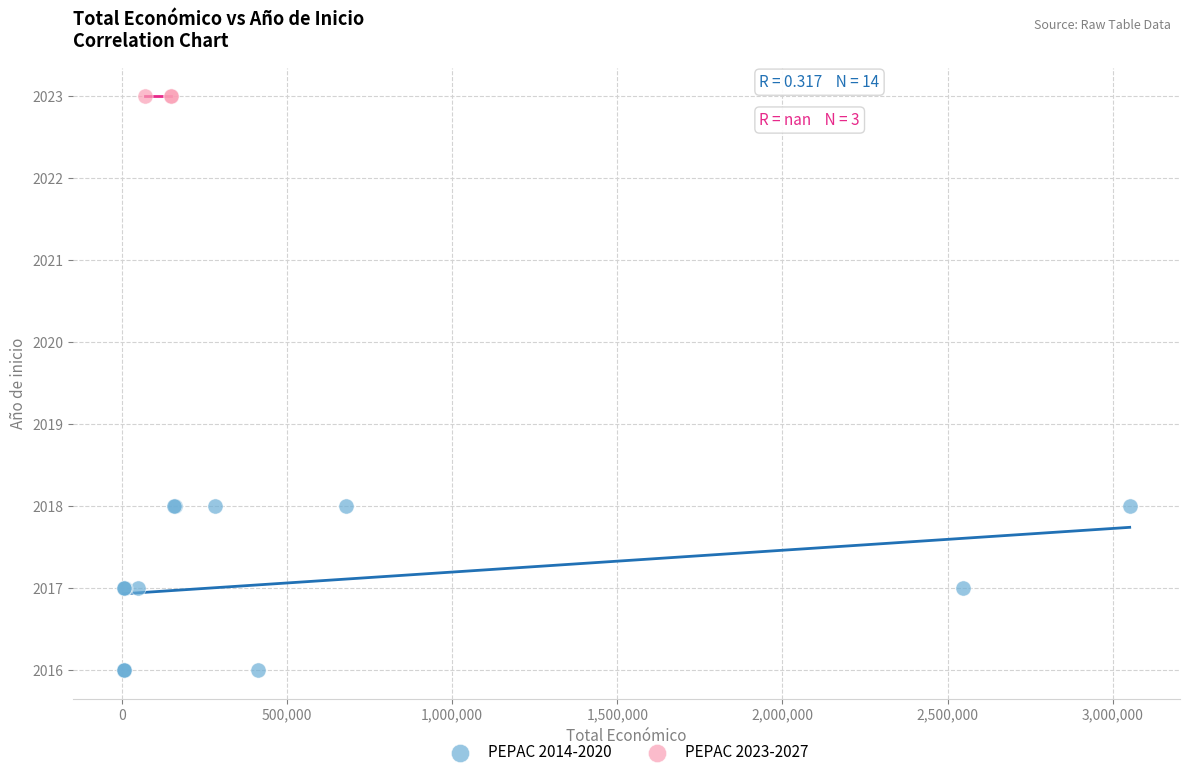

Which series reaches the maximum Y coordinate?

PEPAC 2023-2027